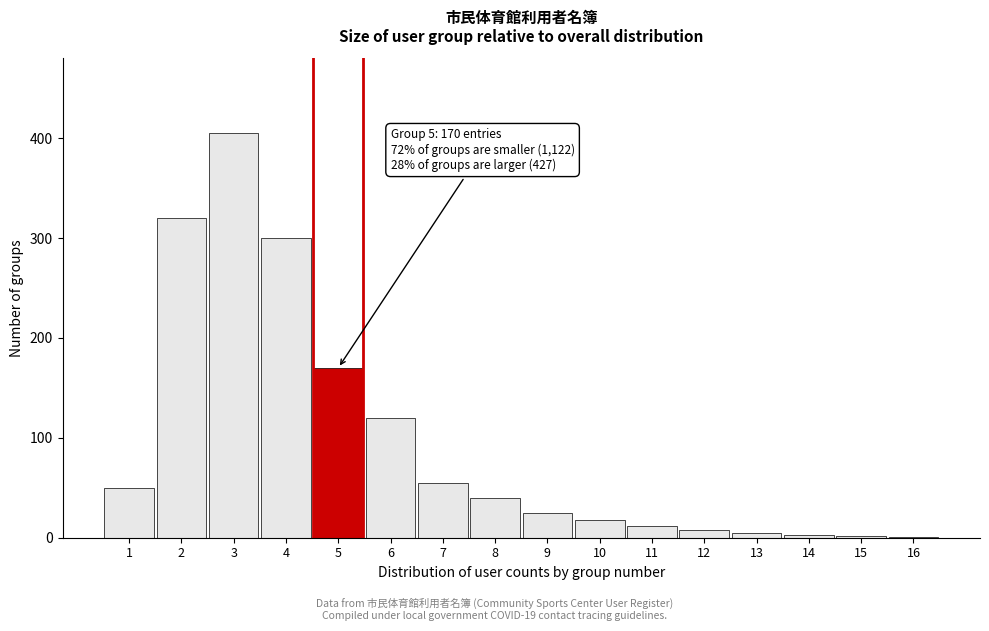

The value at 3 is 159. True or false?

False